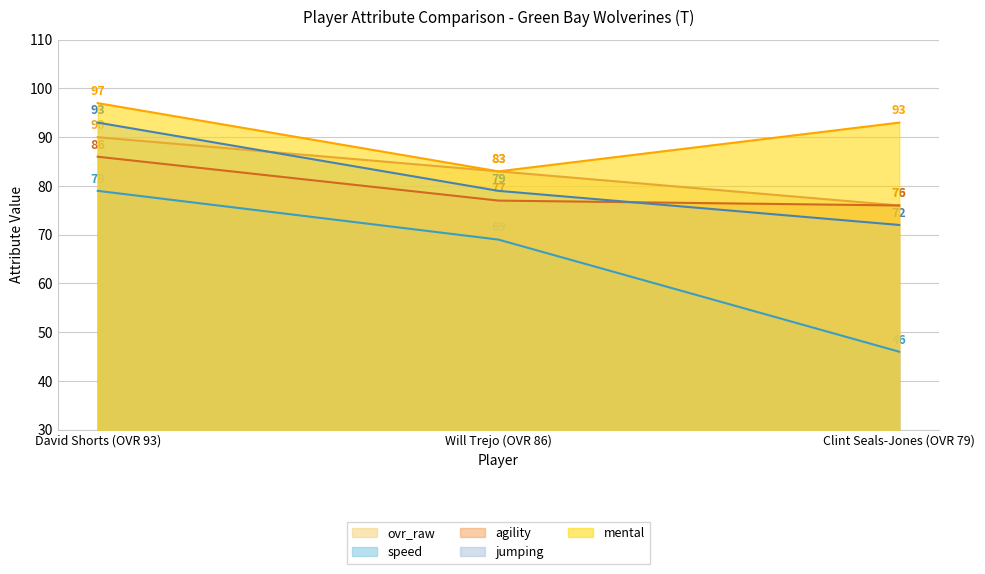

What is the total value across all series at David Shorts (OVR 93)?

445